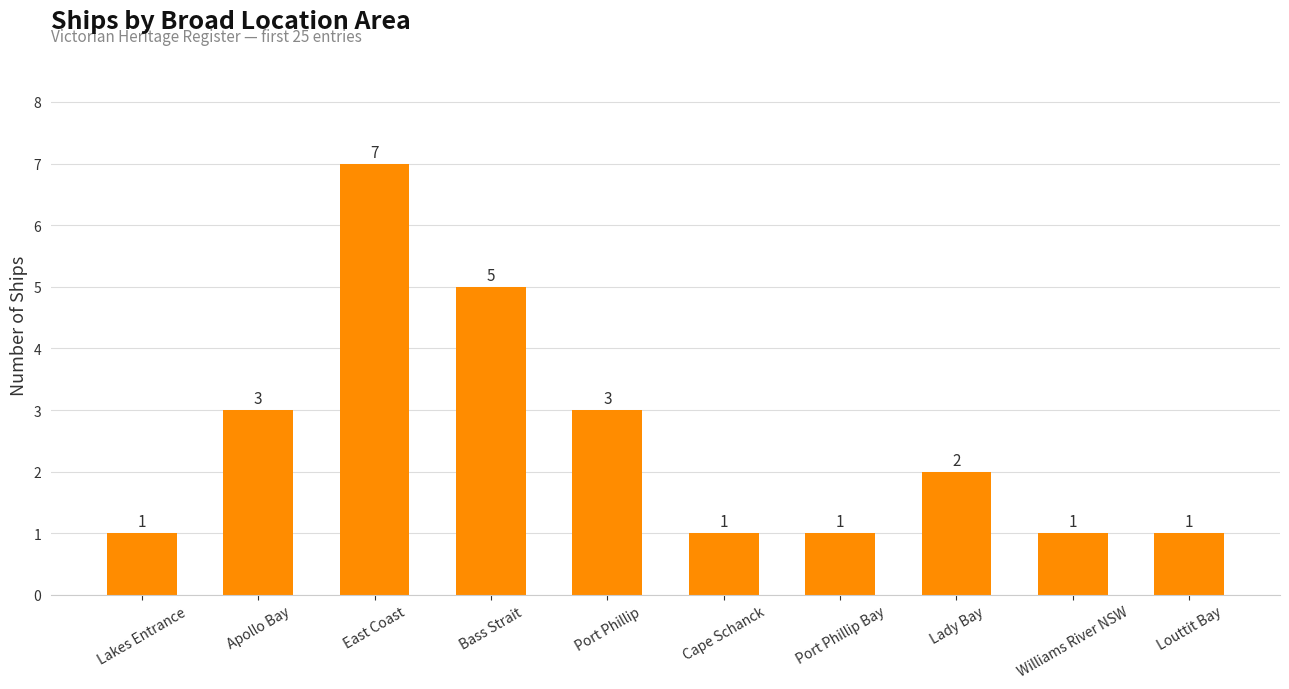

What is the ratio of the value at Lady Bay to the value at East Coast?

0.3